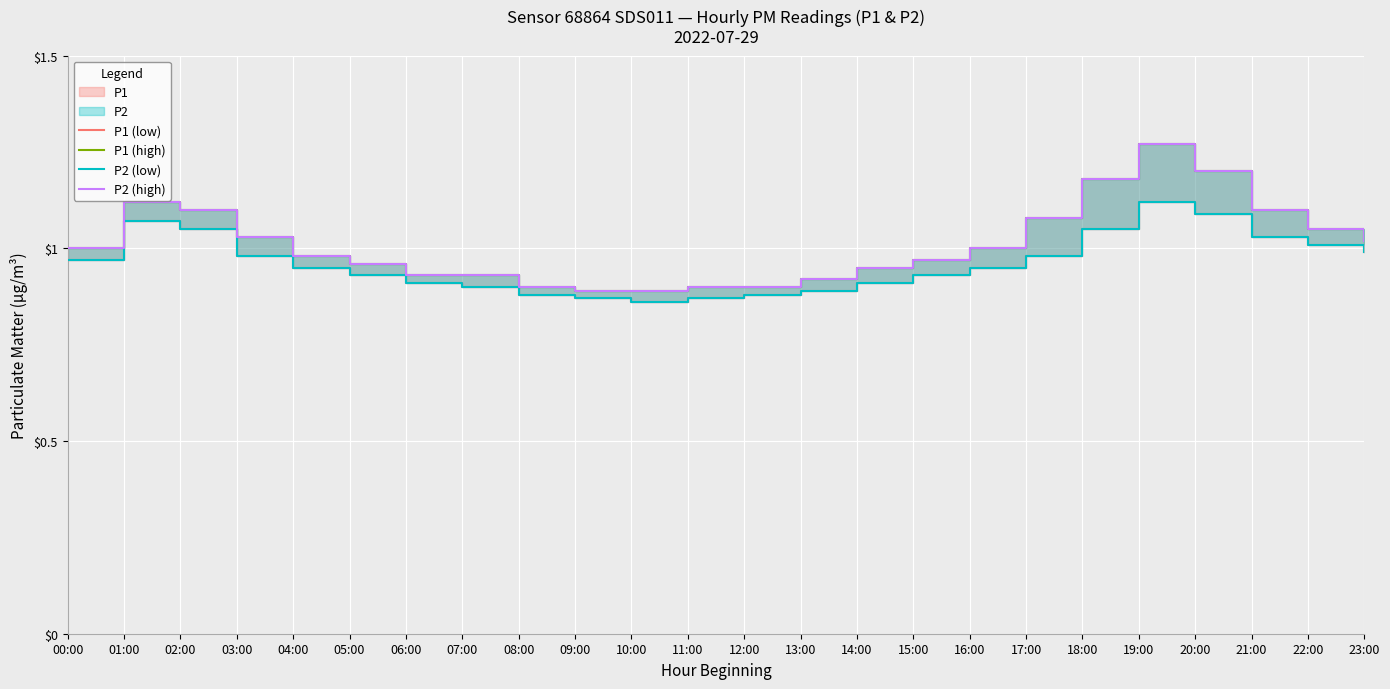

At how many categories does at least one series exceed 1?

10